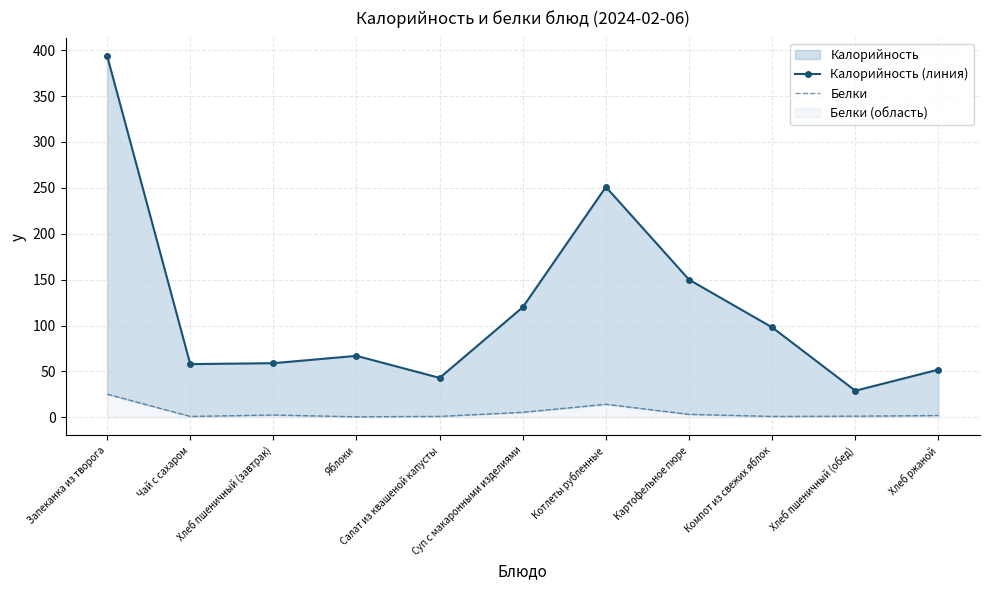

At Чай с сахаром, list the series in order from largest to smallest.

Калорийность (линия), Белки